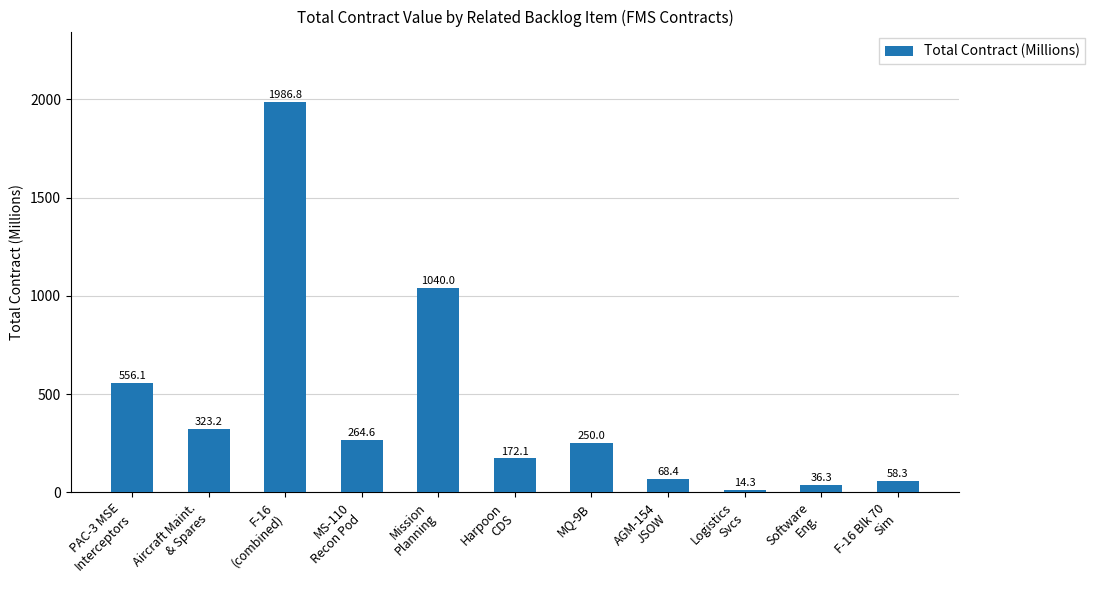

What is the average value?

433.6